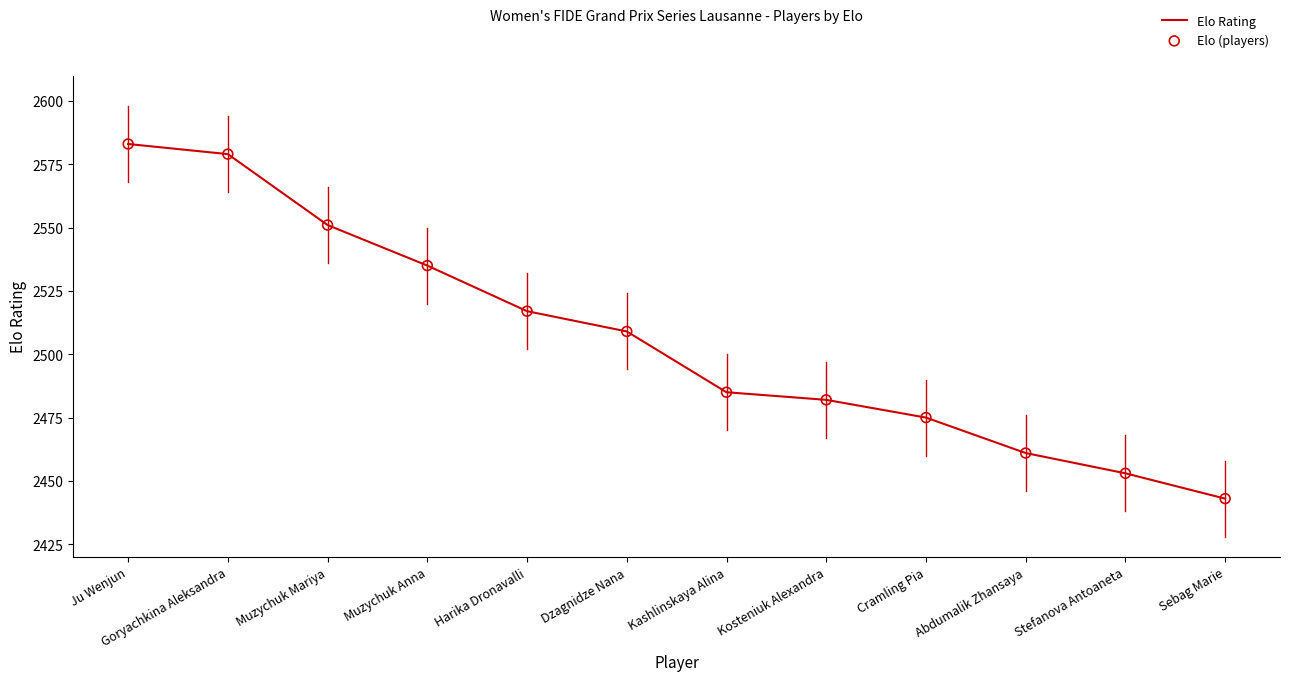

At which category does the chart reach its peak across all series?

Ju Wenjun